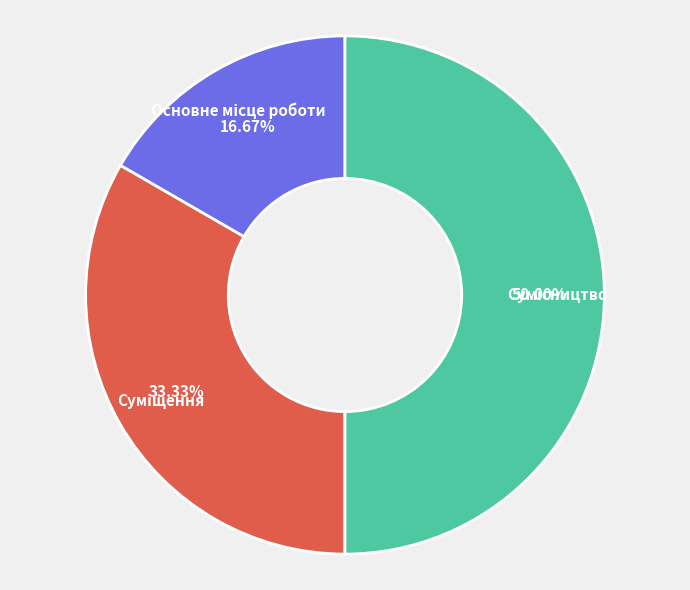

Which slice is the largest?

Сумісництво